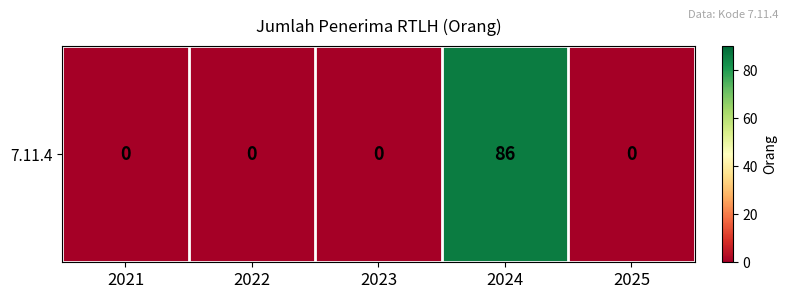

List the labels in order of value, smallest first.

2021, 2022, 2023, 2025, 2024